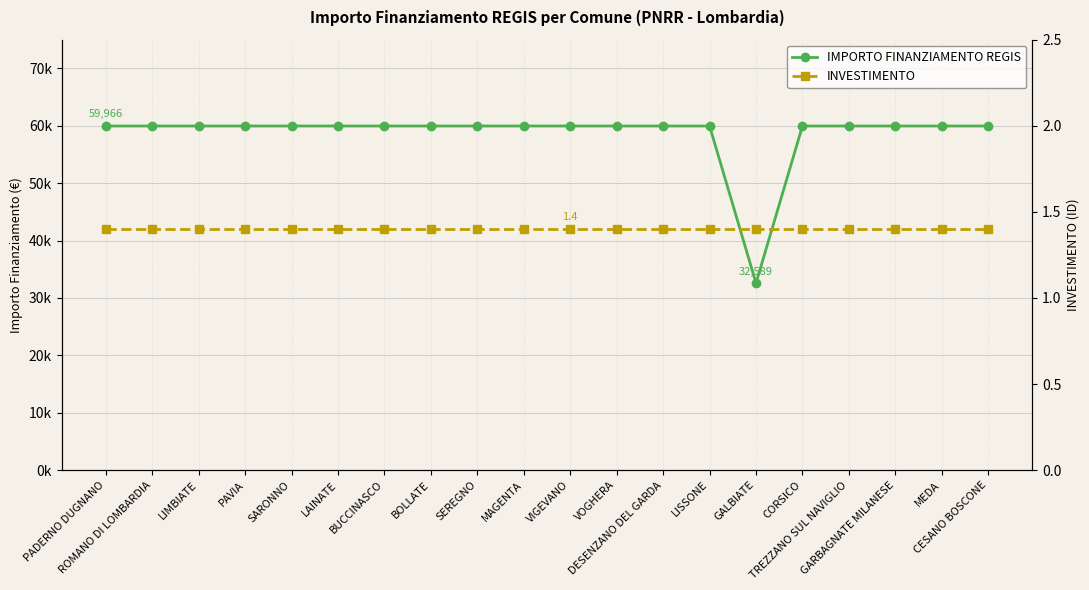

True or false: INVESTIMENTO has a value of 2.1 at VOGHERA.

False